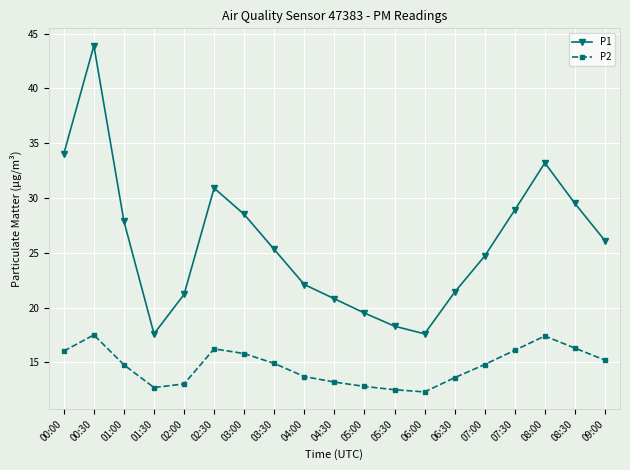

Where is the first local maximum for P1?

00:30